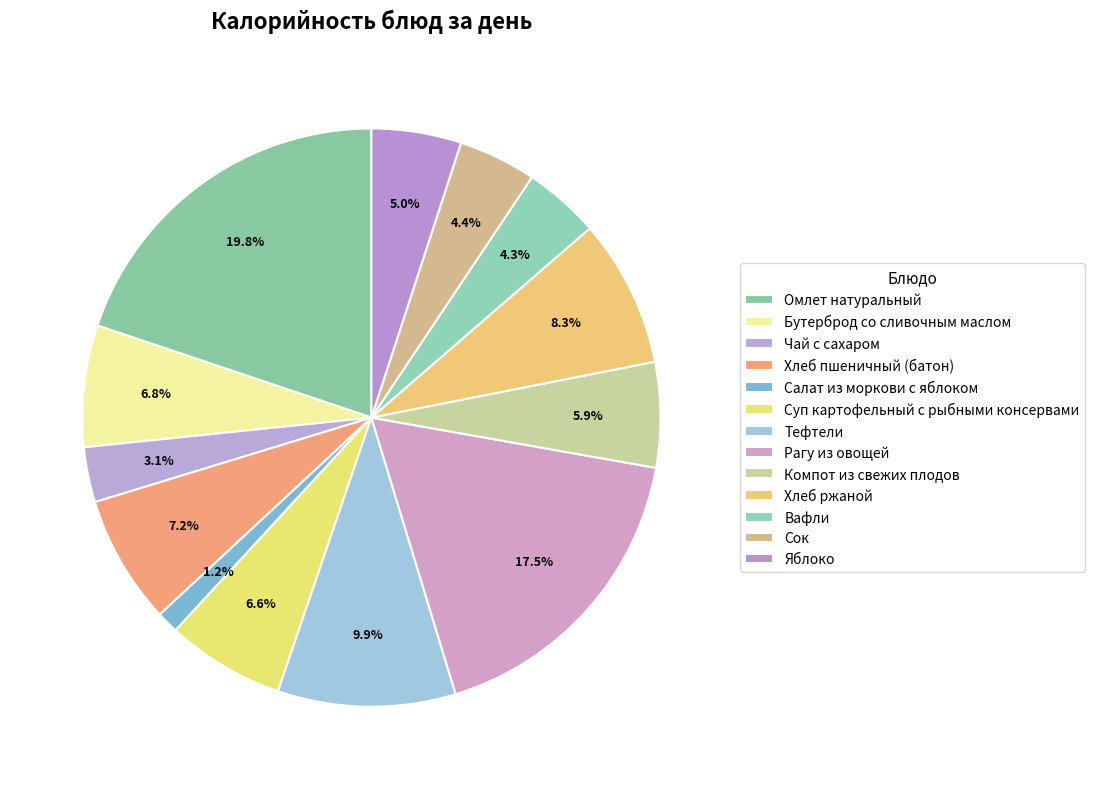

To the nearest percent, what is the difference between the largest and smallest slice percentages?

19%